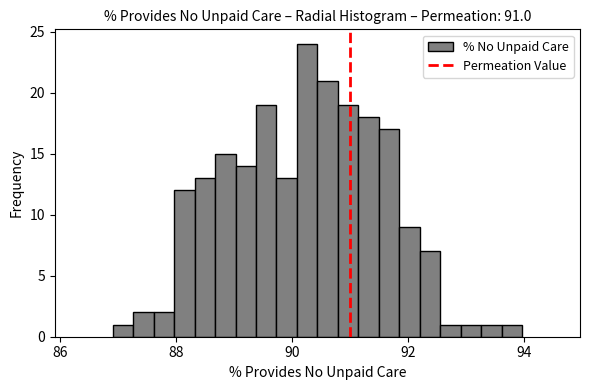

Around what value on the x-axis is the tallest bar? Give the approximate position of its centre, as read against the axis.

90.2